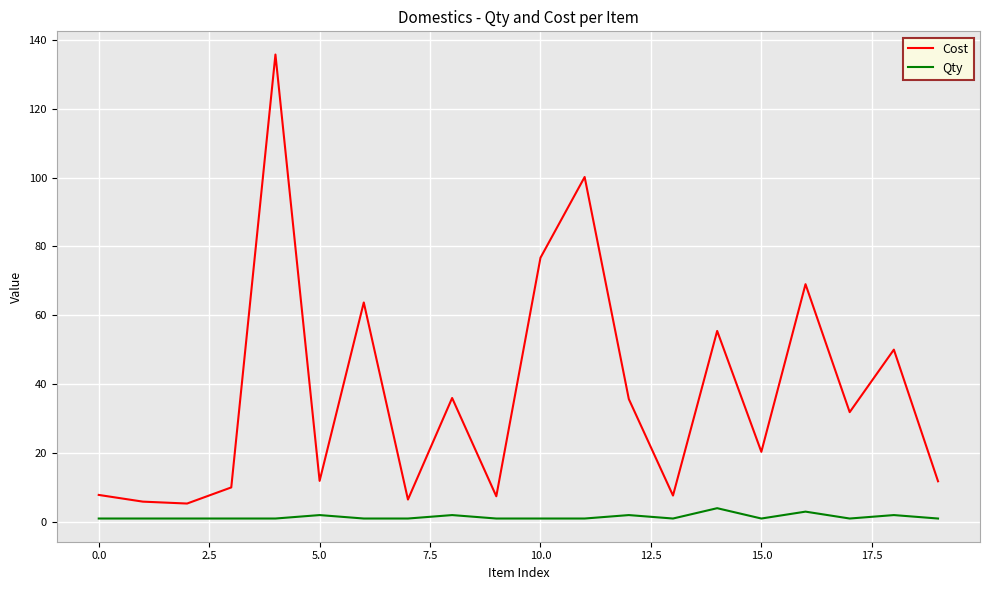

True or false: Cost and Qty intersect in this chart.

False